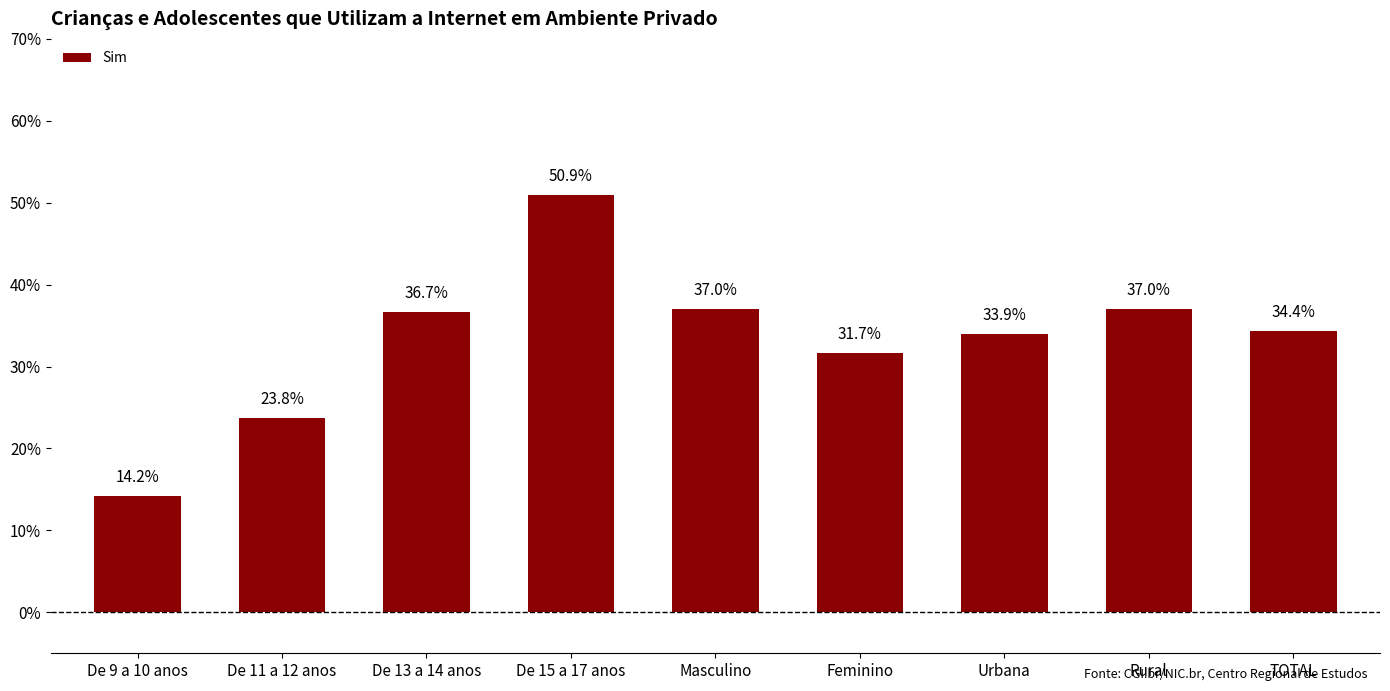

The chart shows a value of 23.0 at De 9 a 10 anos. True or false?

False